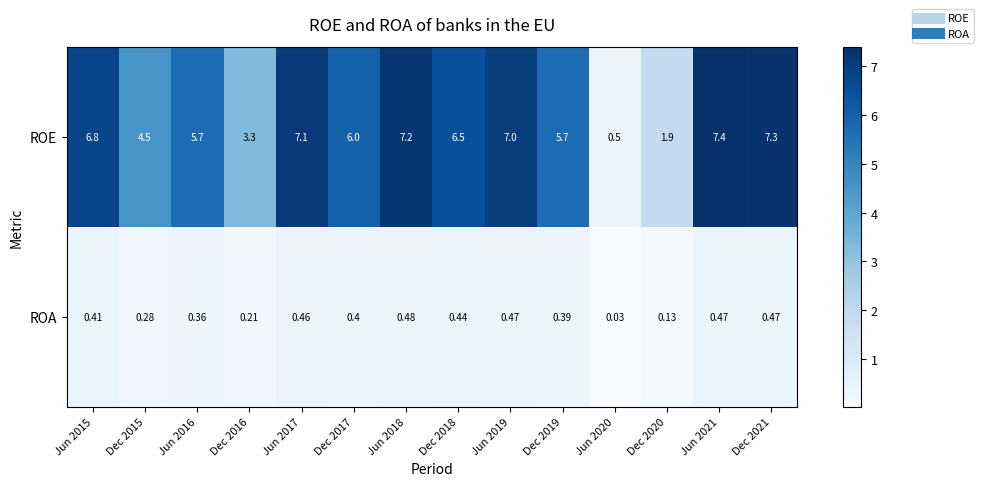

Is the value of ROE at Jun 2020 greater than the value of ROA at Dec 2018?

Yes